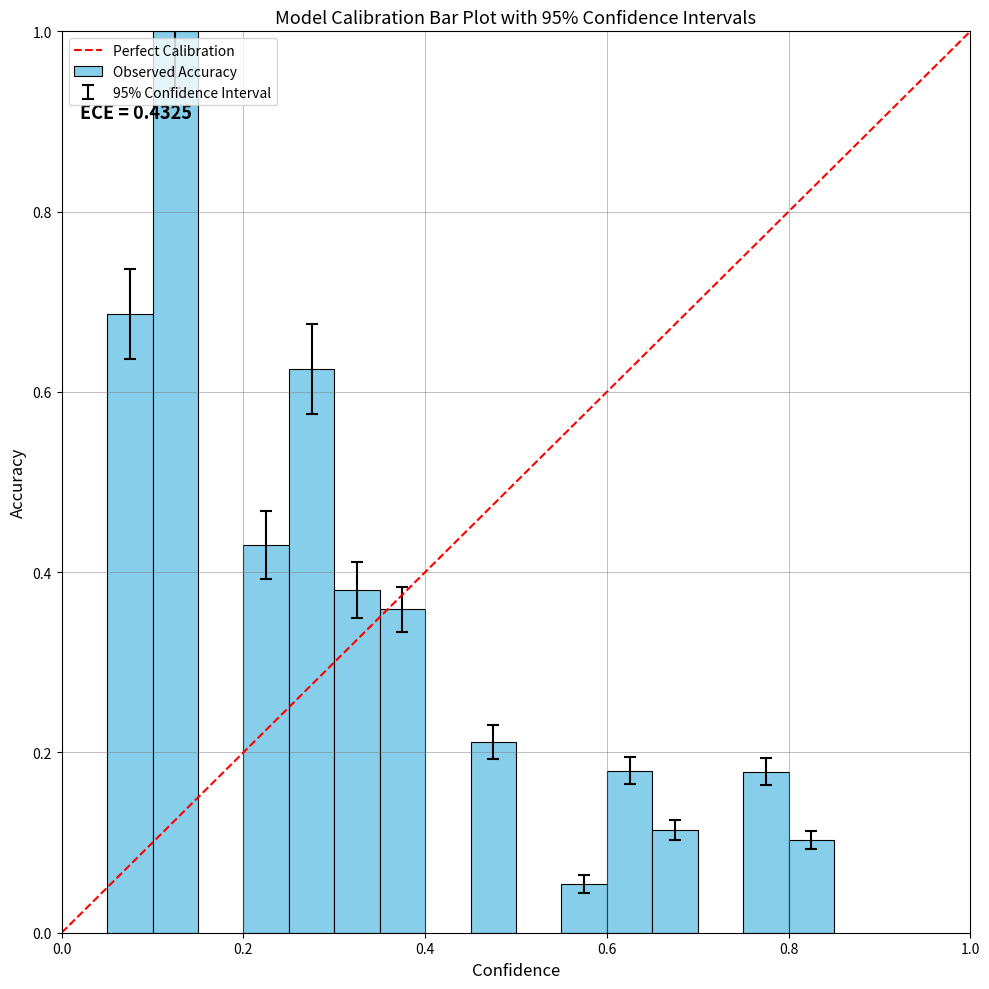

Are the bars grouped side by side (vs. stacked)?

No